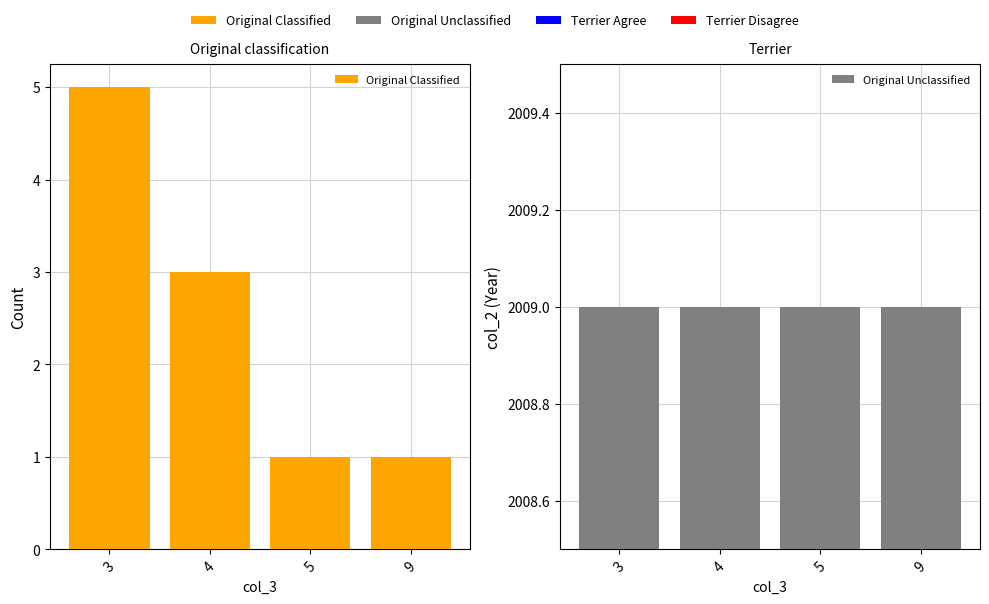

What is the average value of the Original Classified series?

2